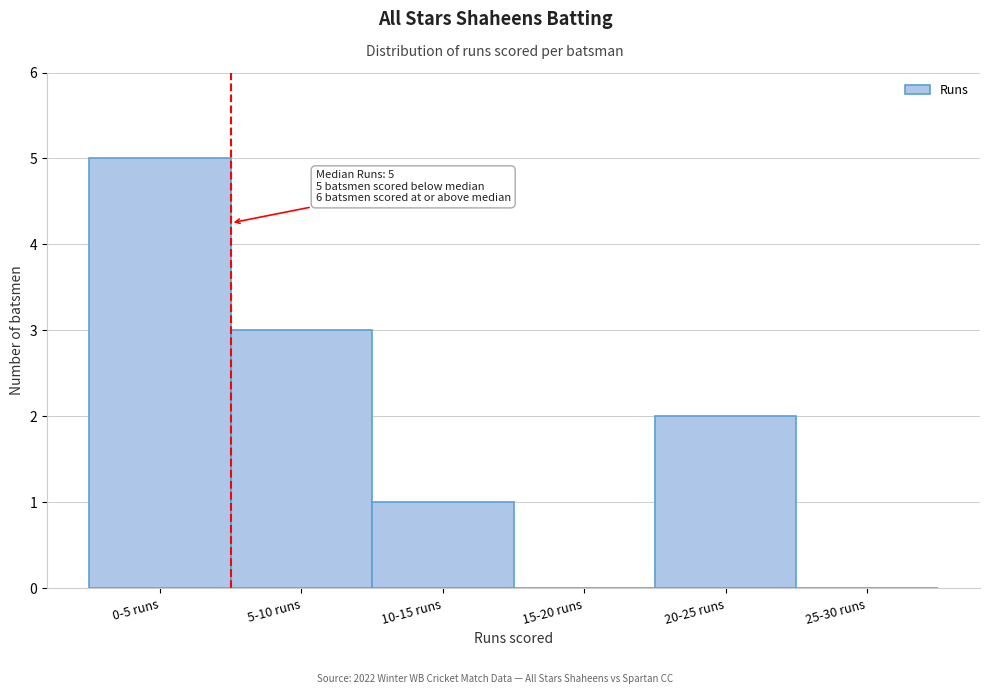

Reading right to left, extract all data points from this chart.

25-30 runs=0	20-25 runs=2	15-20 runs=0	10-15 runs=1	5-10 runs=3	0-5 runs=5